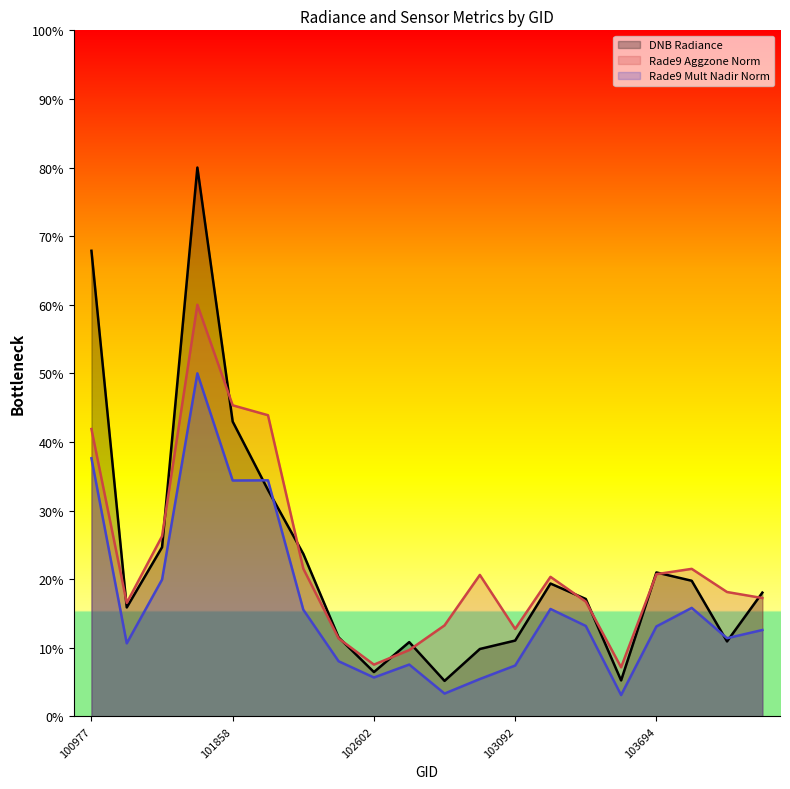

Which series has the largest range (max minus min)?

DNB Radiance